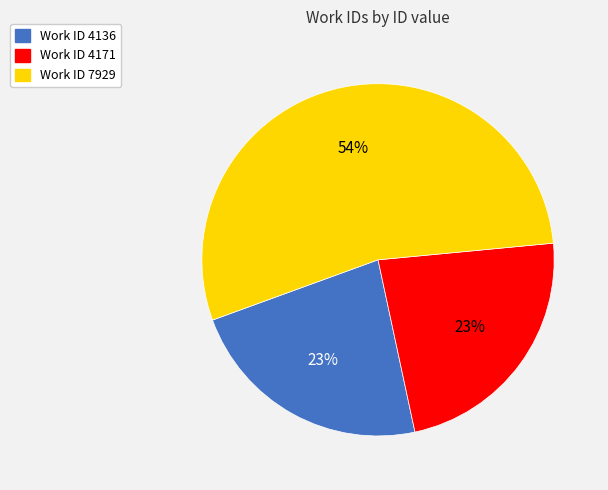

Does any single category account for the majority?

Yes